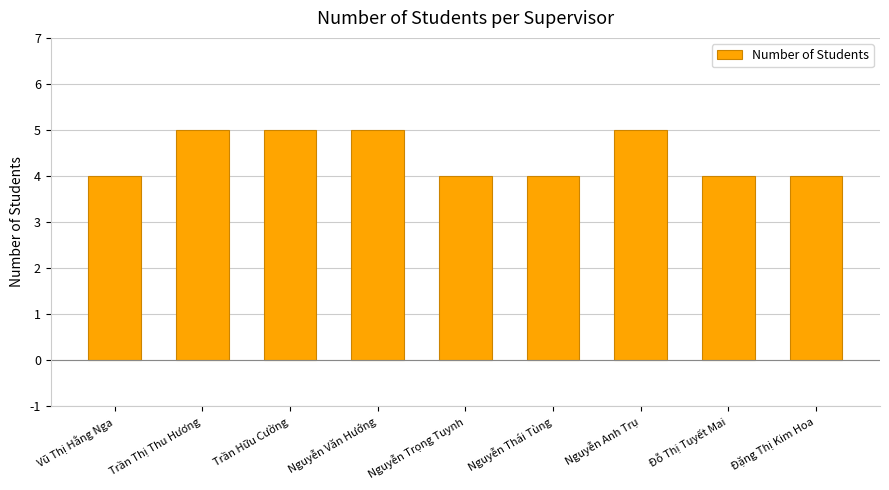

The chart shows a value of 4 at Nguyễn Trọng Tuynh. True or false?

True